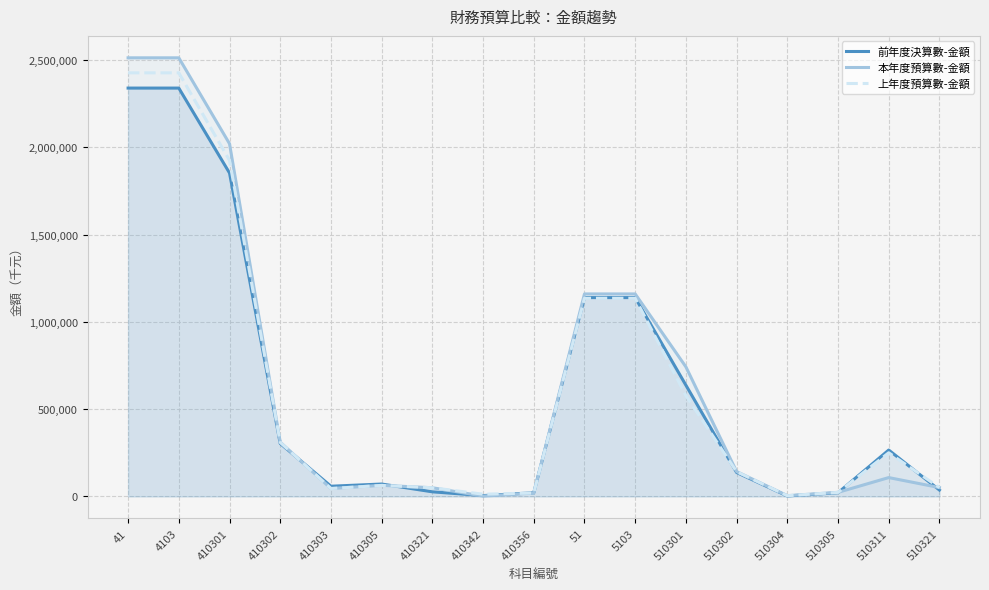

True or false: 本年度預算數-金額 has a value of 701268 at 51.

False